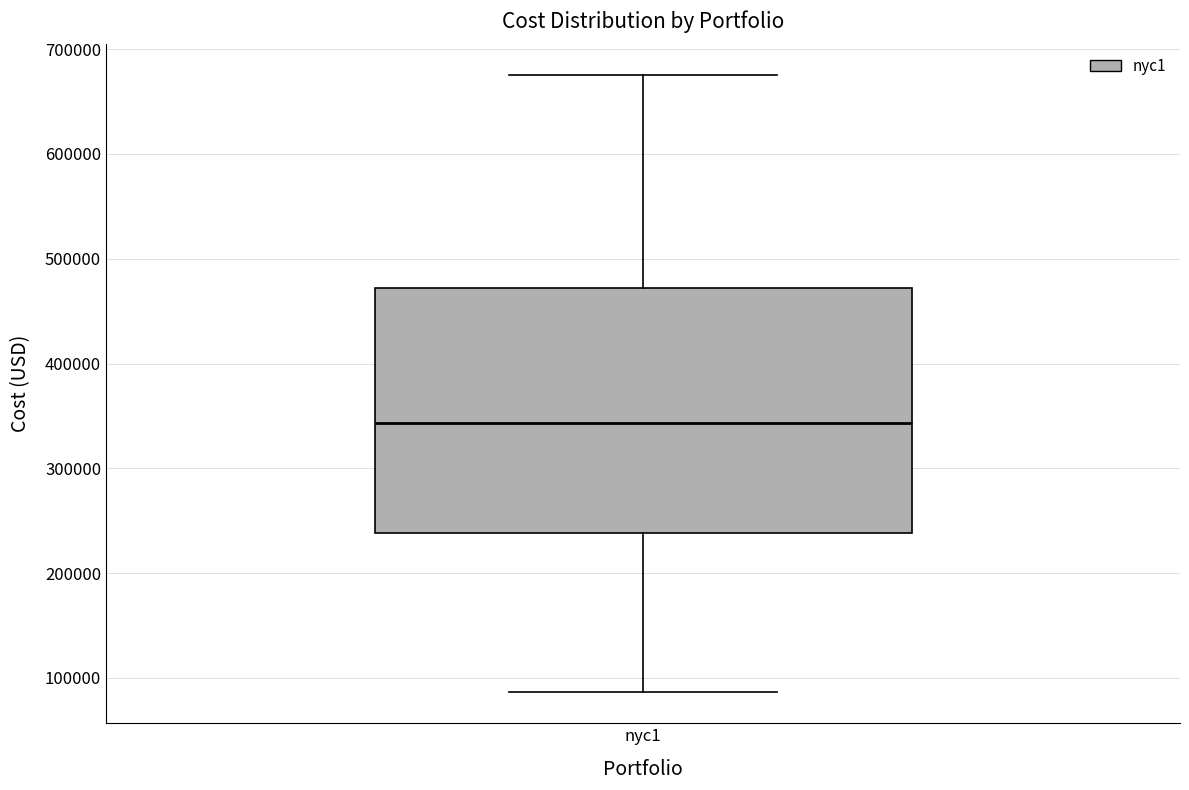

Transcribe this box plot: give where the median line is, the range the box spans, and where the two whiskers end, as read against the y-axis. The values are not printed on the chart, so give them approximately, as read against the axis.

median 340000, box 240000 to 470000, whiskers 90000 to 680000